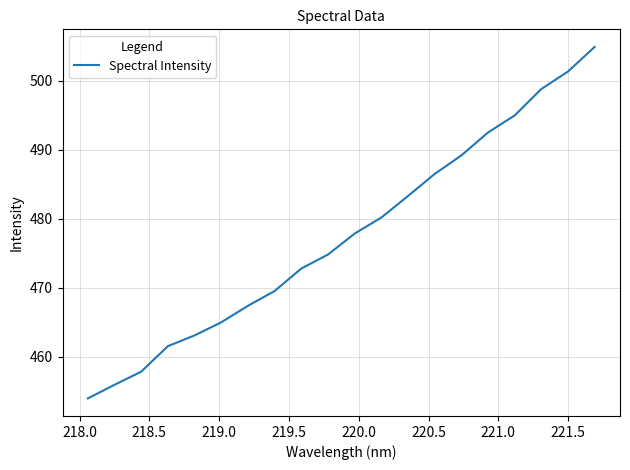

What is the maximum value shown in the chart?

504.9